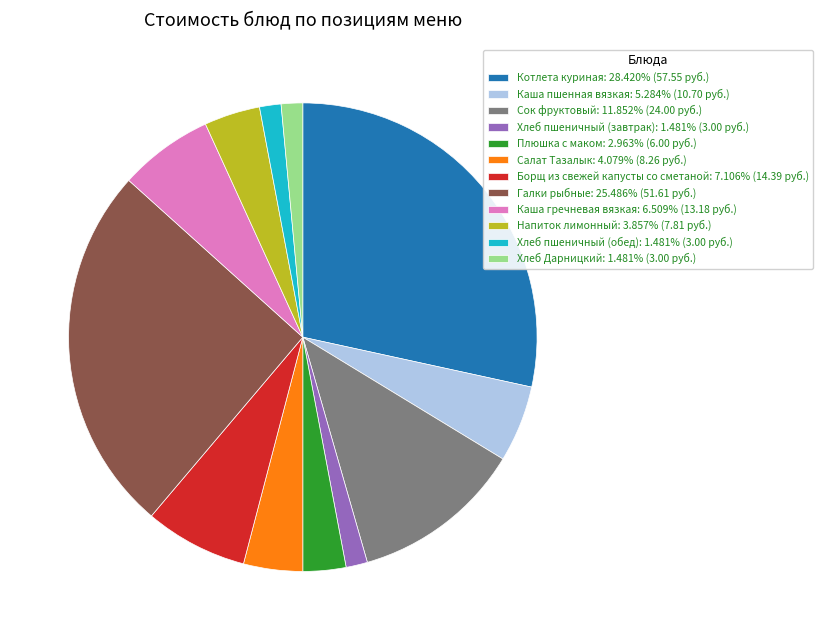

Which slice is the largest?

Котлета куриная